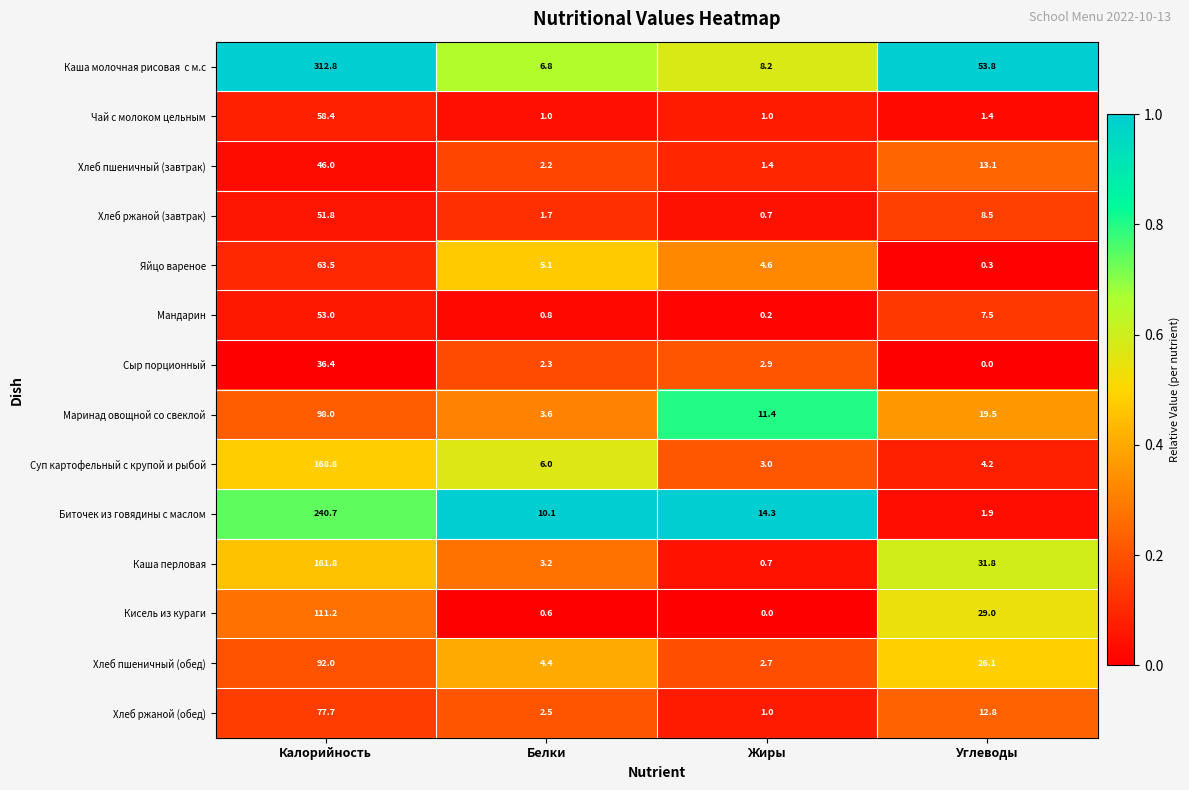

At which category is the sum across all series the highest?

Калорийность